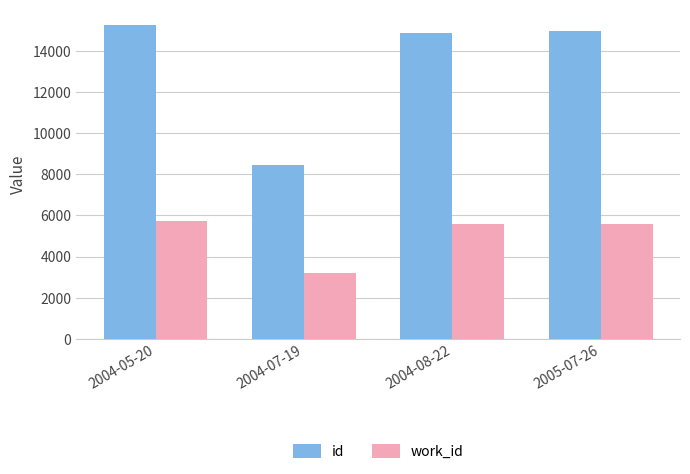

What are all the series names shown in the legend?

id, work_id